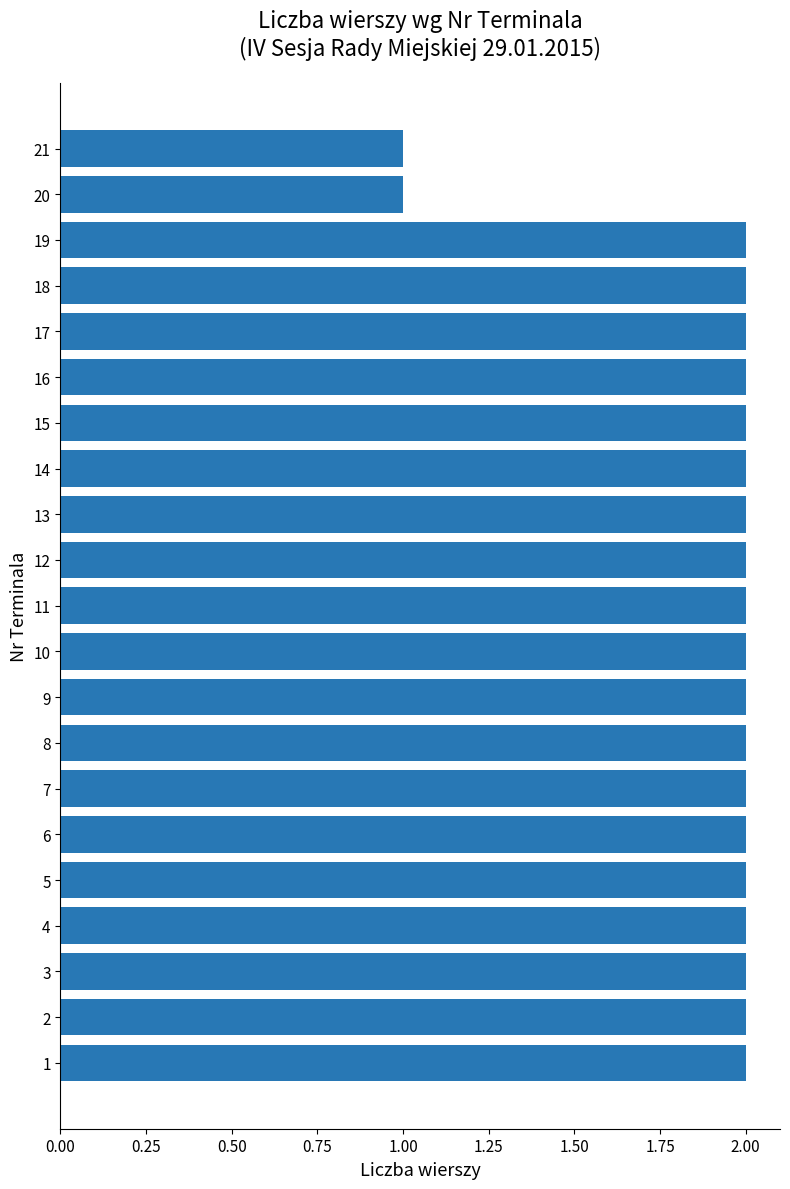

True or false: the data shows 3 at 14.

False